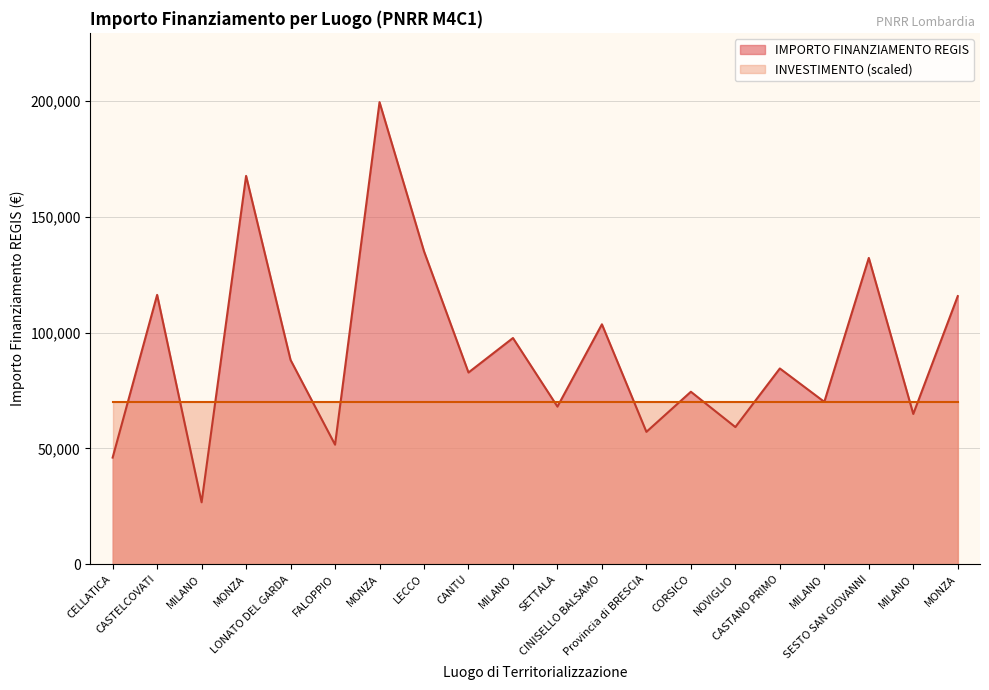

Between MONZA and LECCO, which is larger?

MONZA